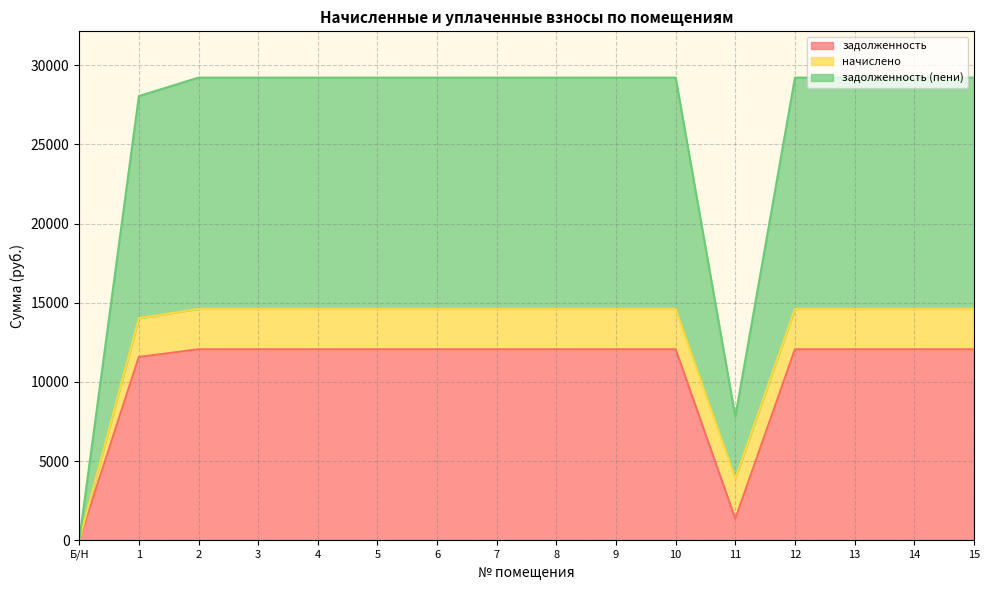

What position from the right is 4?

12